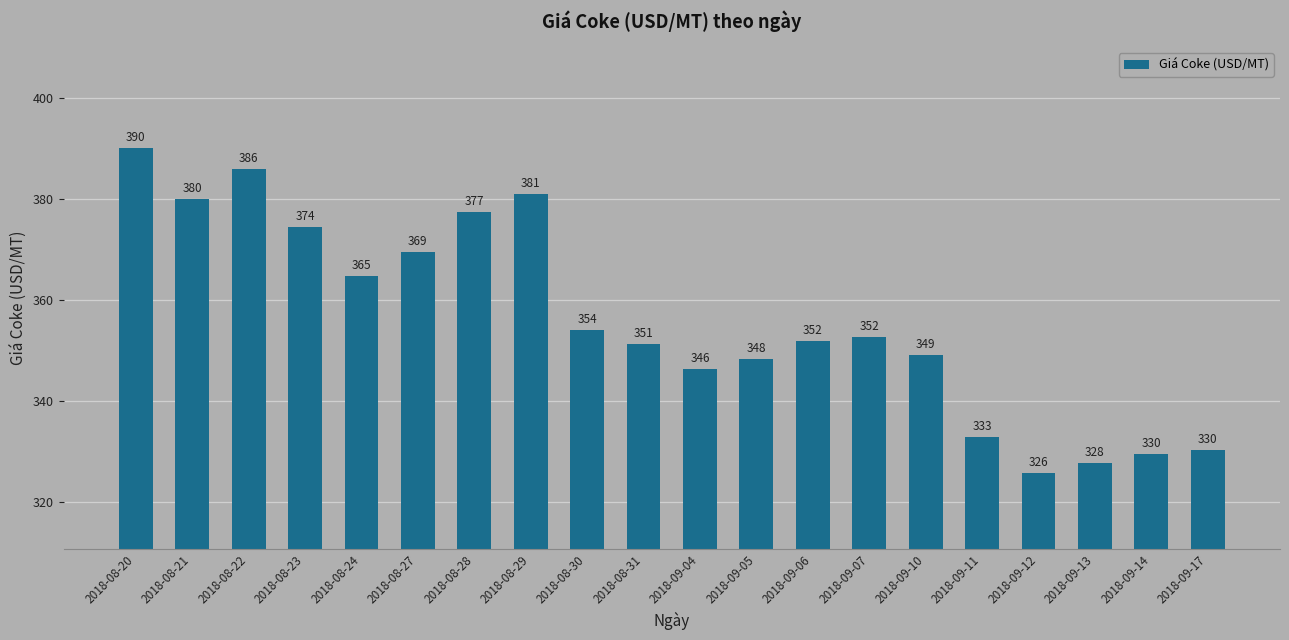

What is the ratio of the value at 2018-09-12 to the value at 2018-08-29?

0.9